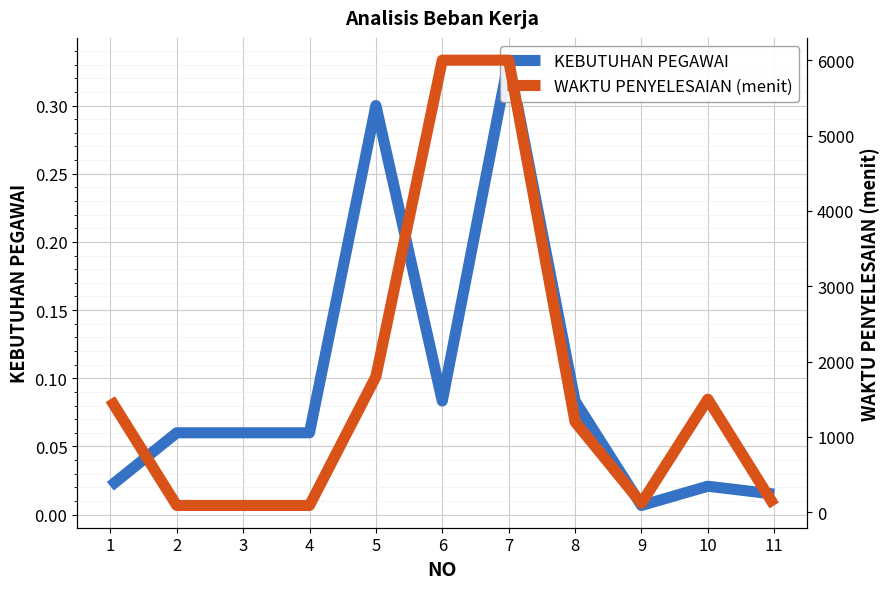

Which label corresponds to the smallest value in the chart?

9